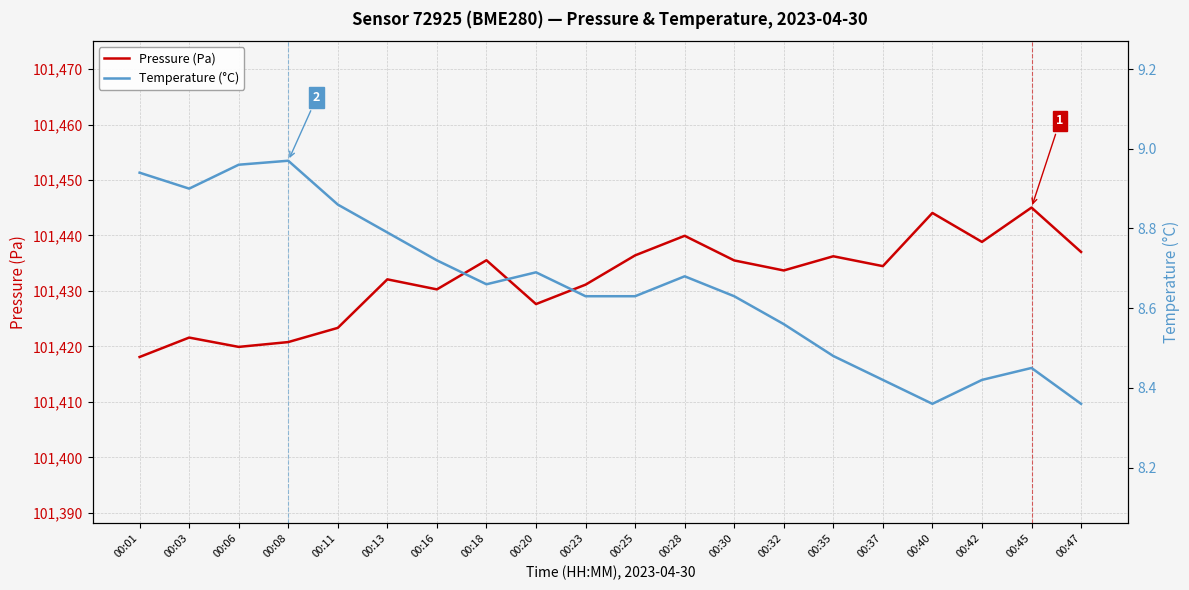

The Temperature (°C) series shows 8.4 at 00:45. True or false?

True